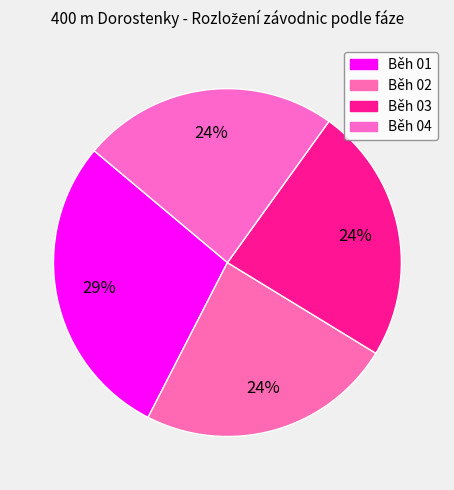

What is the total percentage of Běh 04 and Běh 02?

47.6%